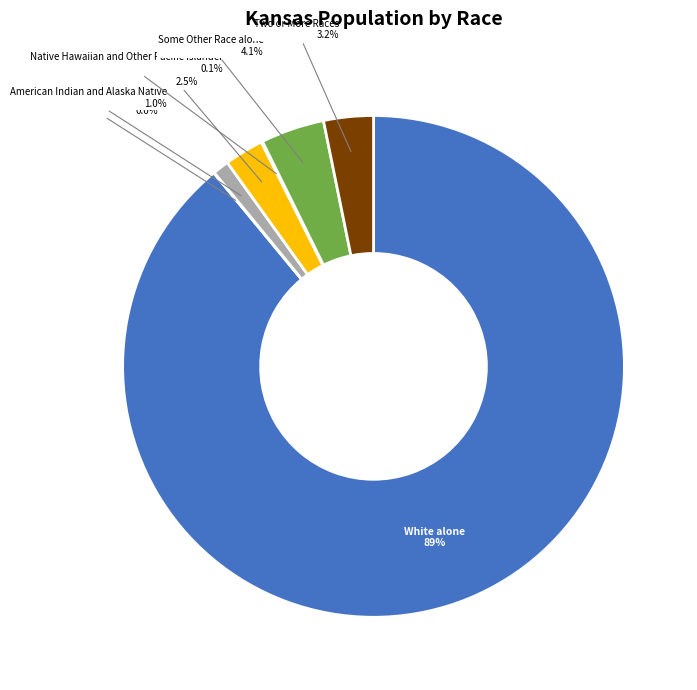

Between Asian alone and American Indian and Alaska Native, which is larger?

Asian alone